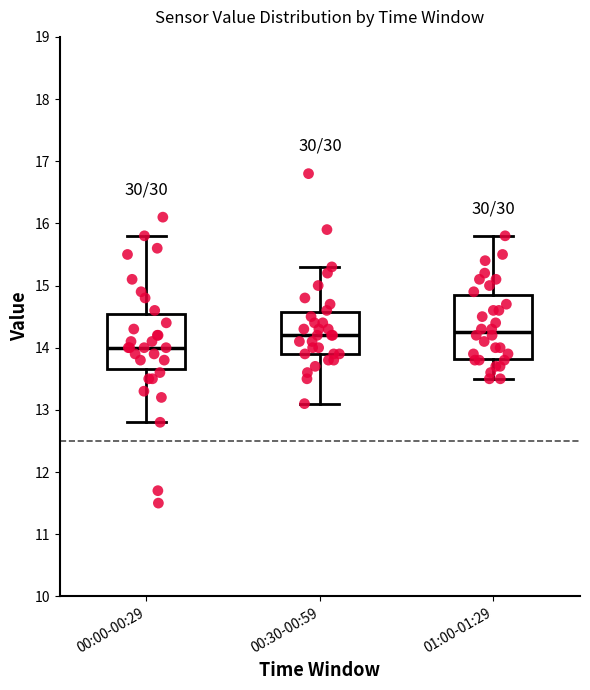

Which box is the tallest, from its lower edge to its upper edge?

01:00-01:29